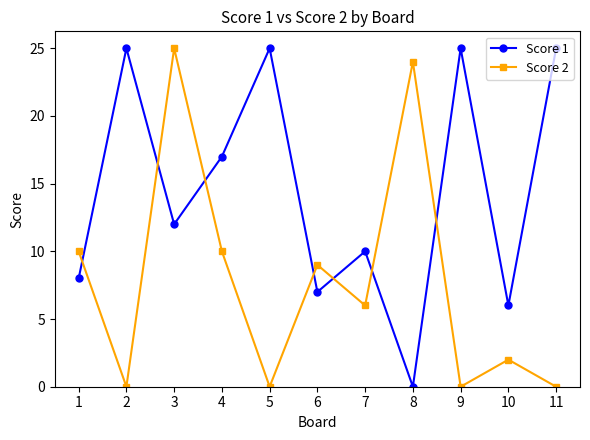

List the series in order of their overall mean, highest first.

Score 1, Score 2